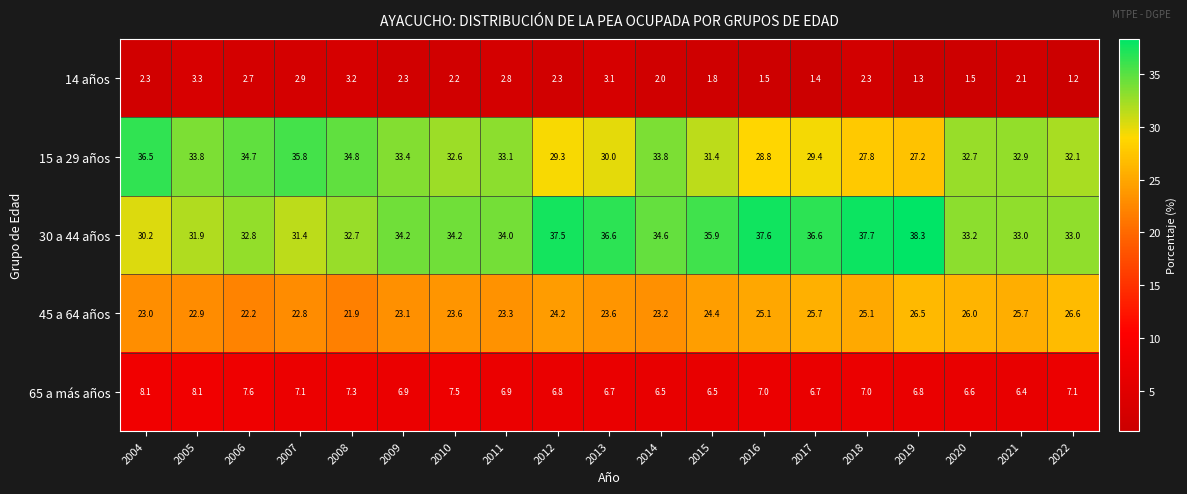

What is the average value of the 15 a 29 años series?

32.1